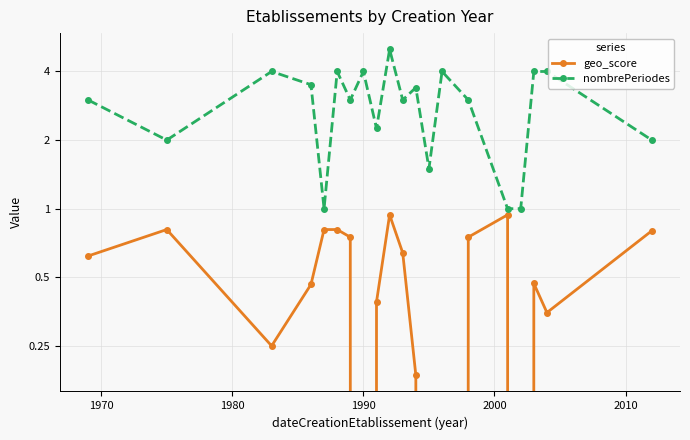

What are all the series names shown in the legend?

geo_score, nombrePeriodes